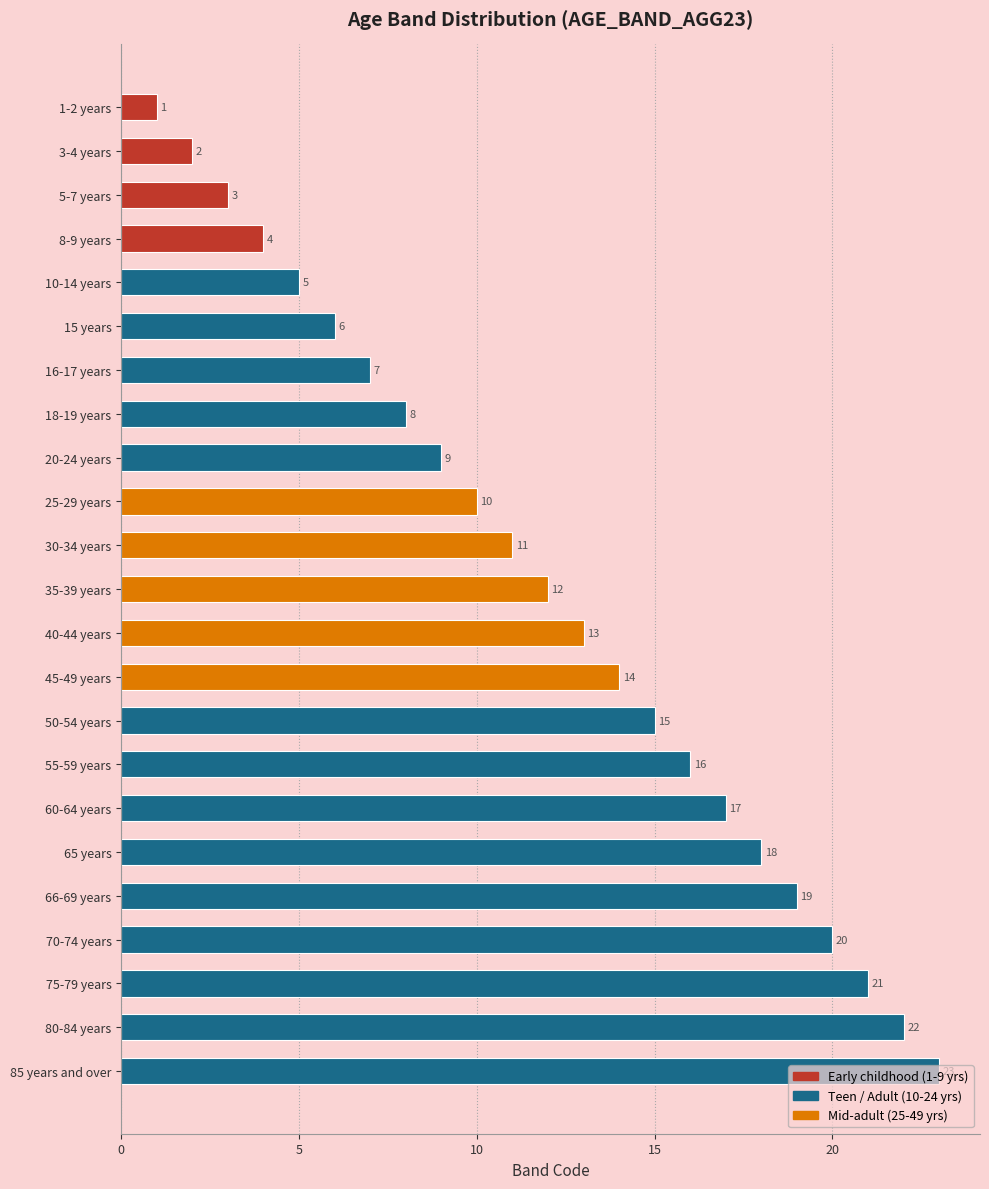

Rank the categories by value from lowest to highest.

1-2 years, 3-4 years, 5-7 years, 8-9 years, 10-14 years, 15 years, 16-17 years, 18-19 years, 20-24 years, 25-29 years, 30-34 years, 35-39 years, 40-44 years, 45-49 years, 50-54 years, 55-59 years, 60-64 years, 65 years, 66-69 years, 70-74 years, 75-79 years, 80-84 years, 85 years and over